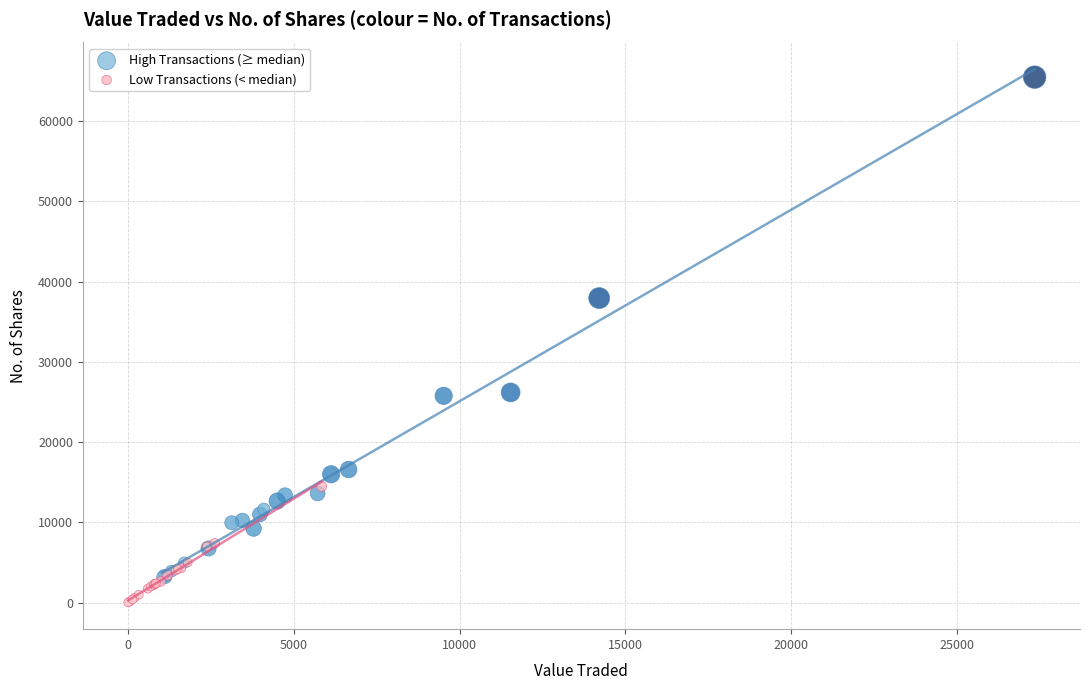

Which series contains the lowest Y value?

Low Transactions (< median)